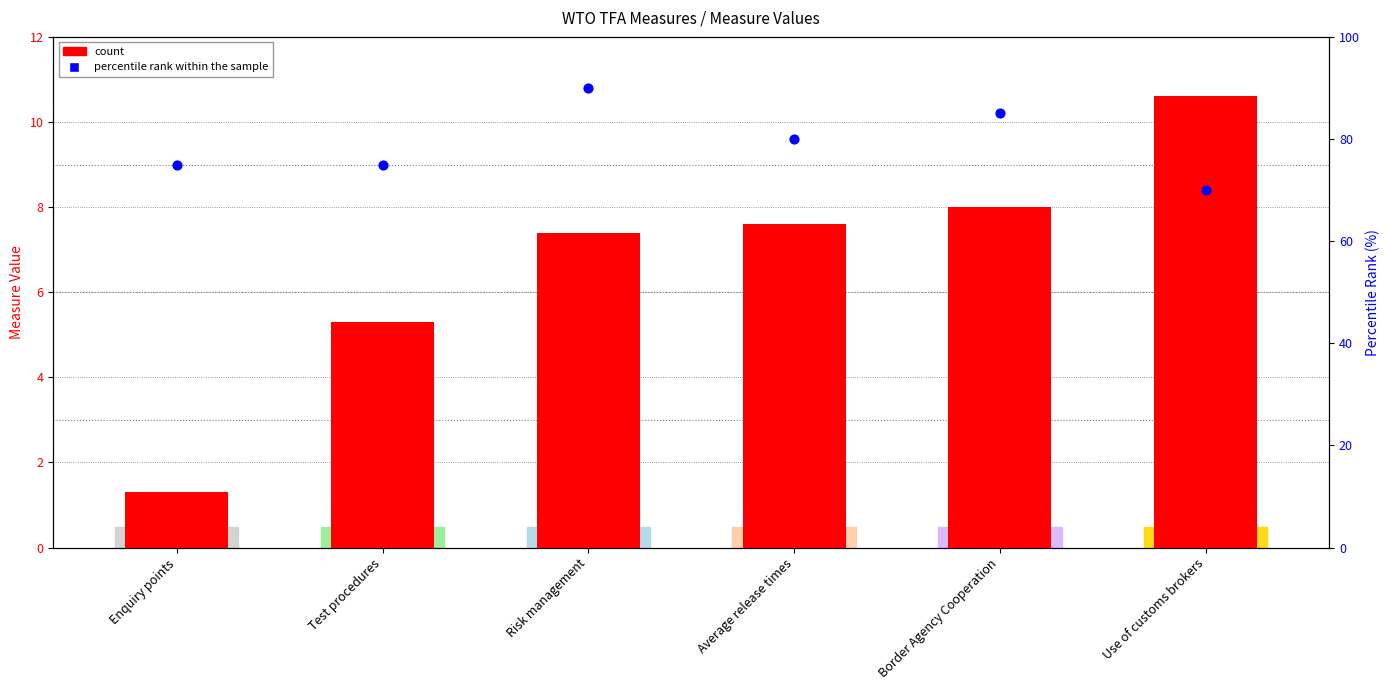

Which series reaches the maximum Y coordinate?

percentile rank within the sample